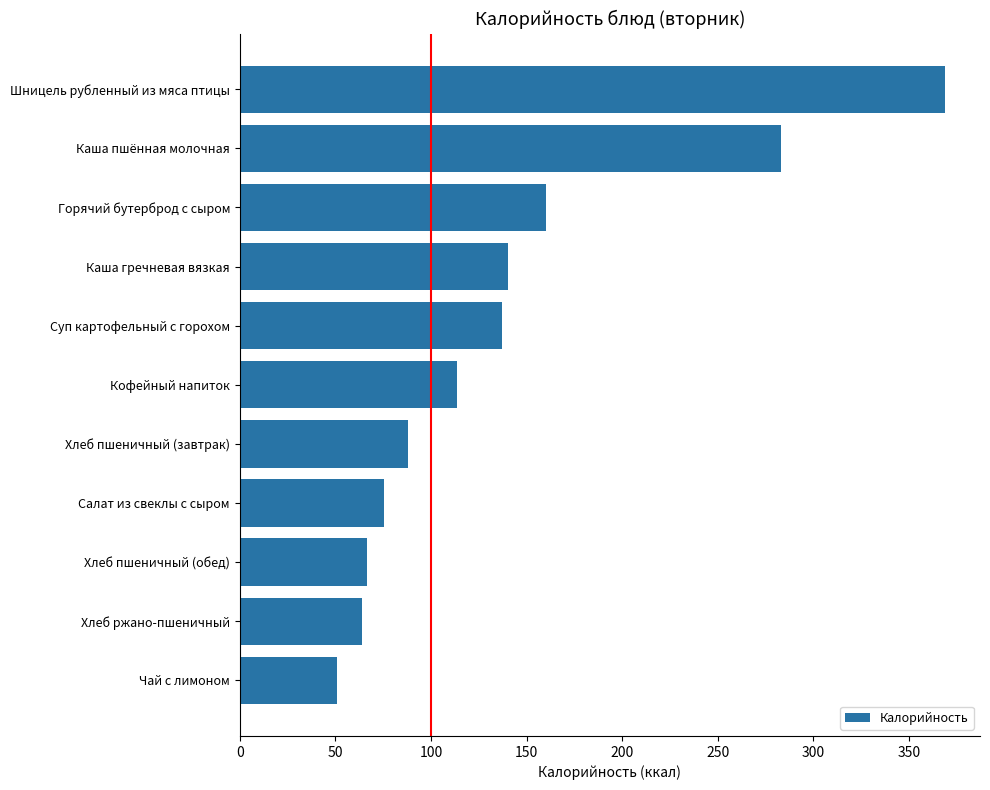

Approximately how many times larger is the value at Кофейный напиток compared to Хлеб пшеничный (завтрак)?

1.3